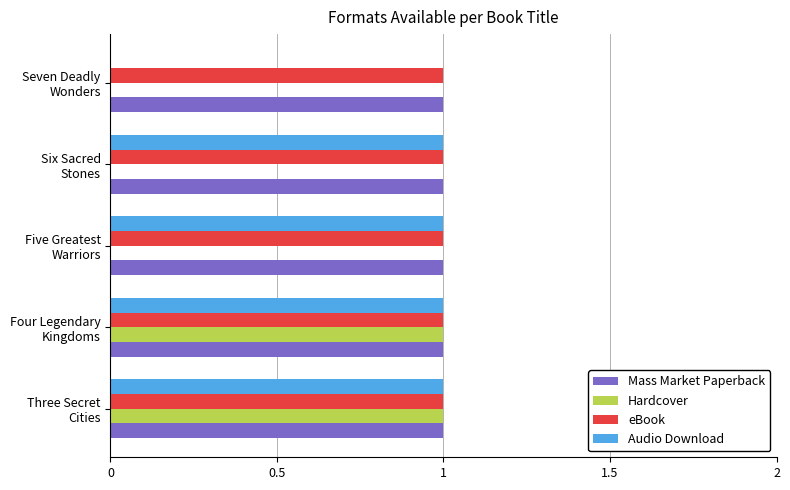

What is the label of the 3rd bar from the right?

1